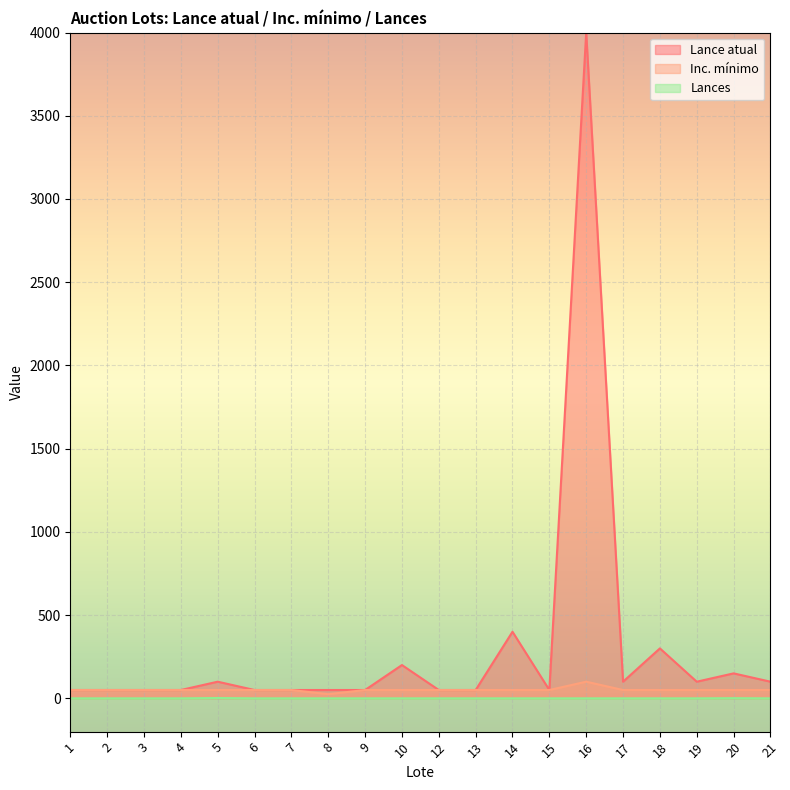

Does the chart display data point markers on the line(s)?

No